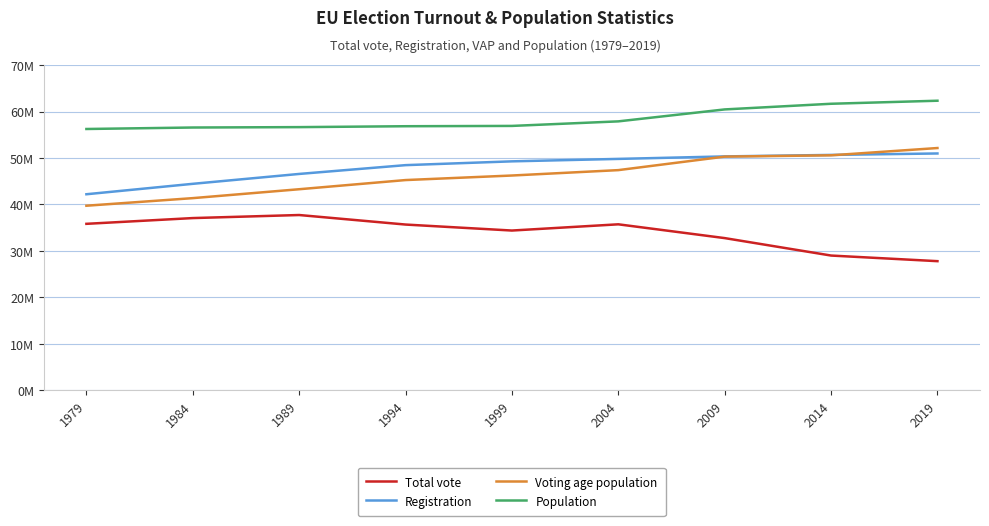

The Registration series shows 46566688 at 1989. True or false?

True